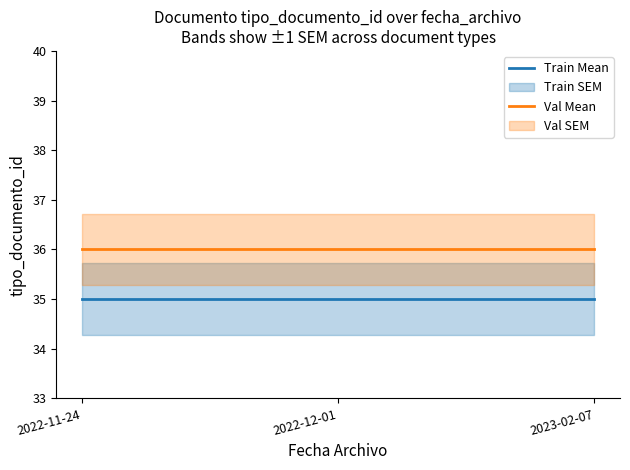

Reading left to right, list all the values displayed in this chart.

Train Mean: 2022-11-24=35	2022-12-01=35	2023-02-07=35
Val Mean: 2022-11-24=36	2022-12-01=36	2023-02-07=36